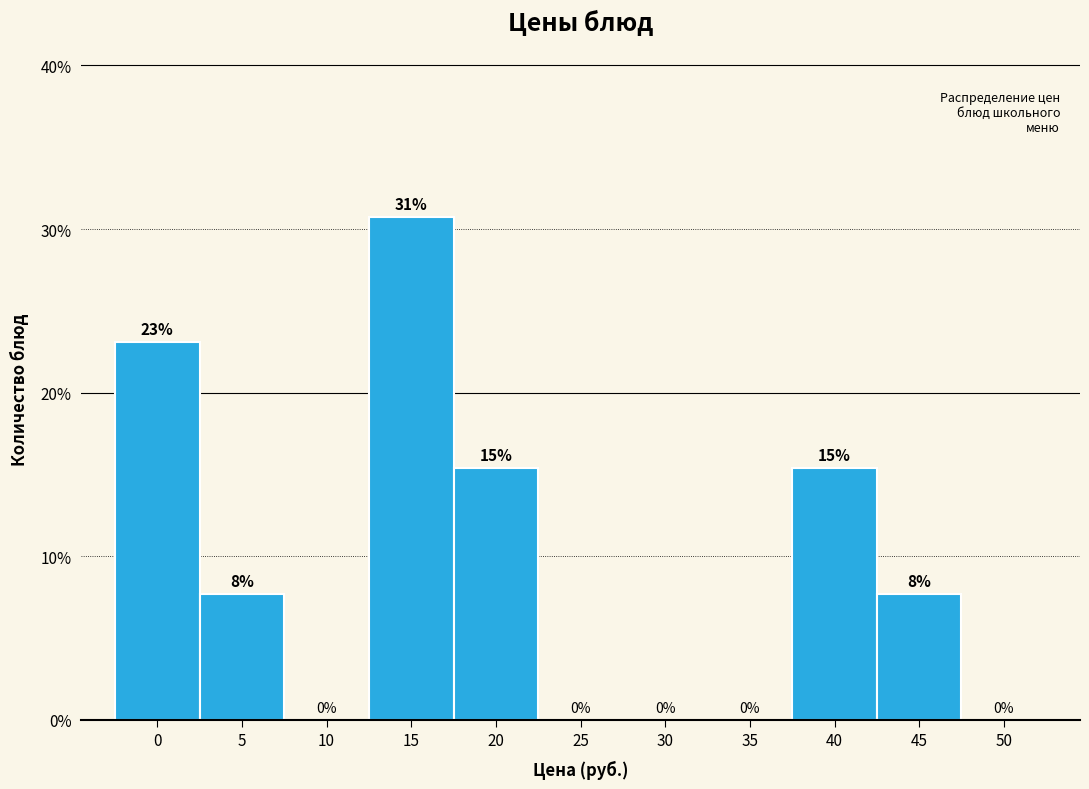

What is the sum of all values?

100.0